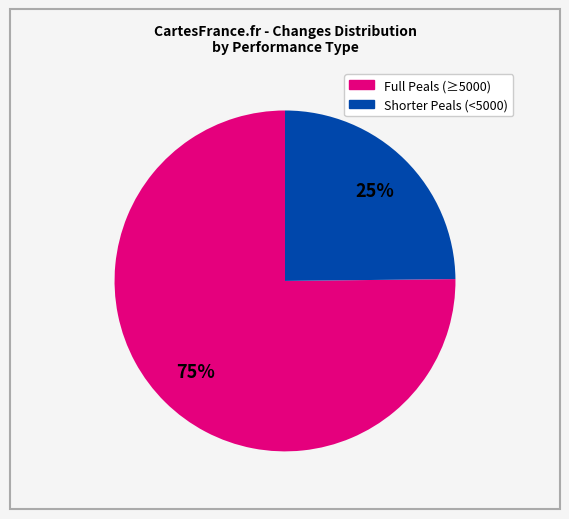

Is there a majority slice in this chart?

Yes